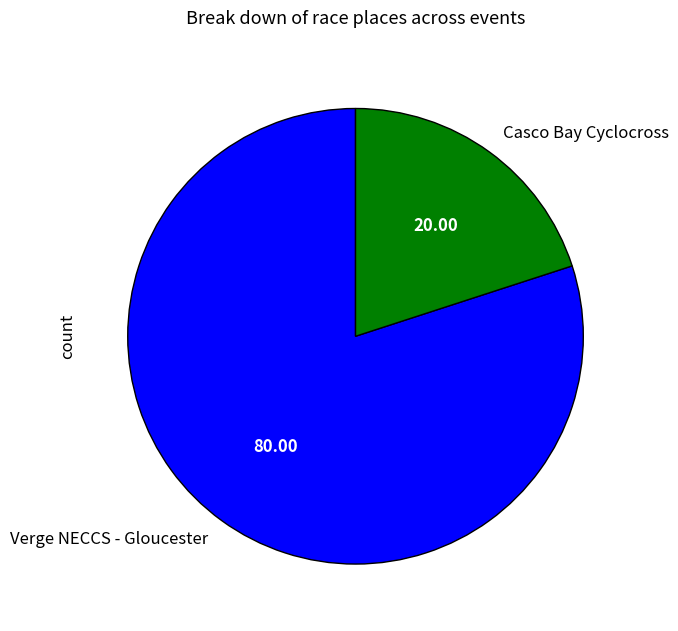

Rank the categories by value from lowest to highest.

Casco Bay Cyclocross, Verge NECCS - Gloucester